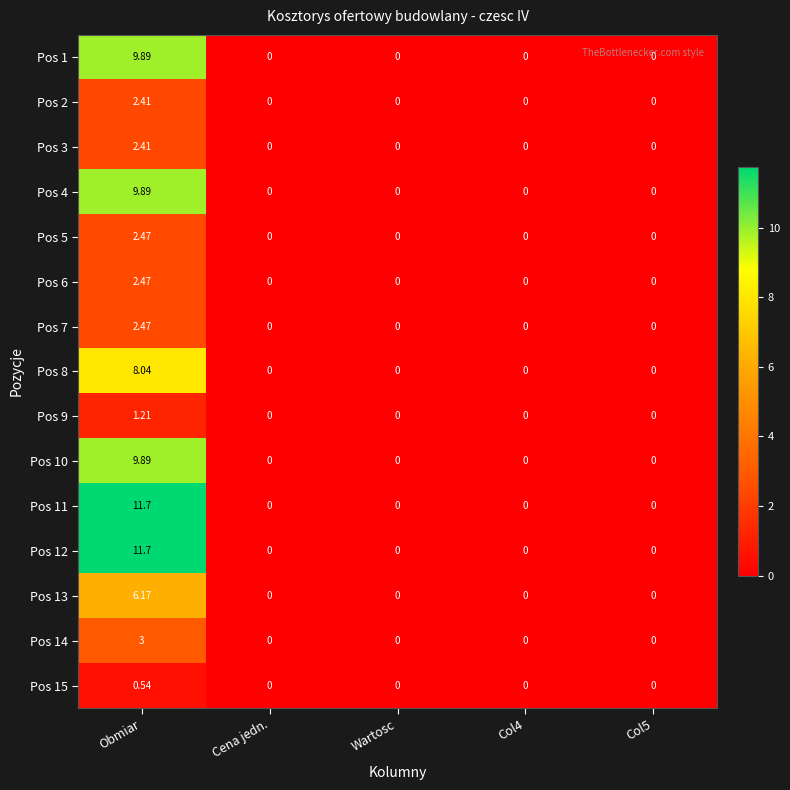

At which category is the sum across all series the highest?

Obmiar